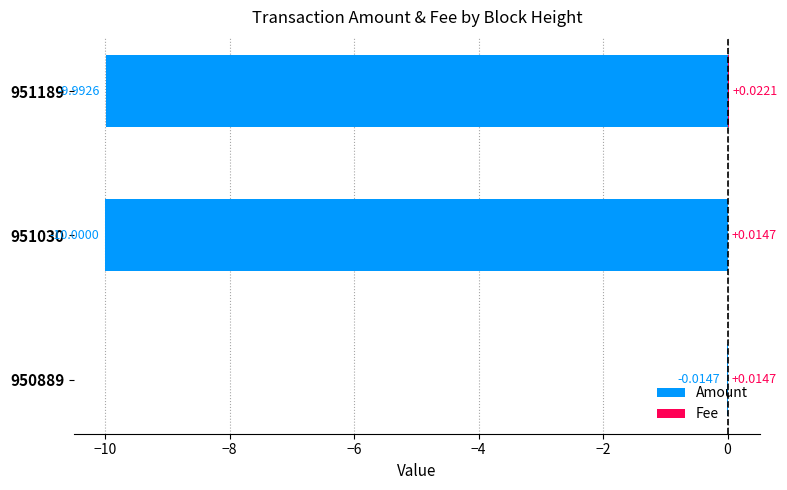

What is the minimum value shown in the chart?

-10.0